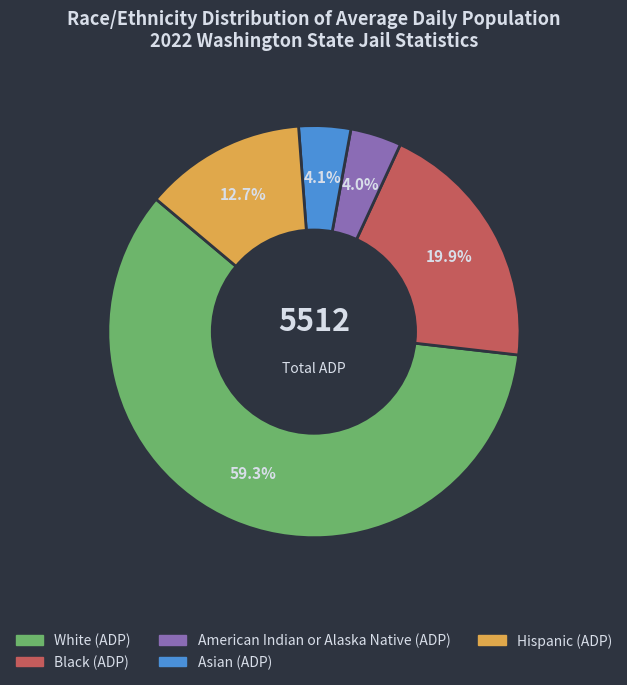

Is there a majority slice in this chart?

Yes